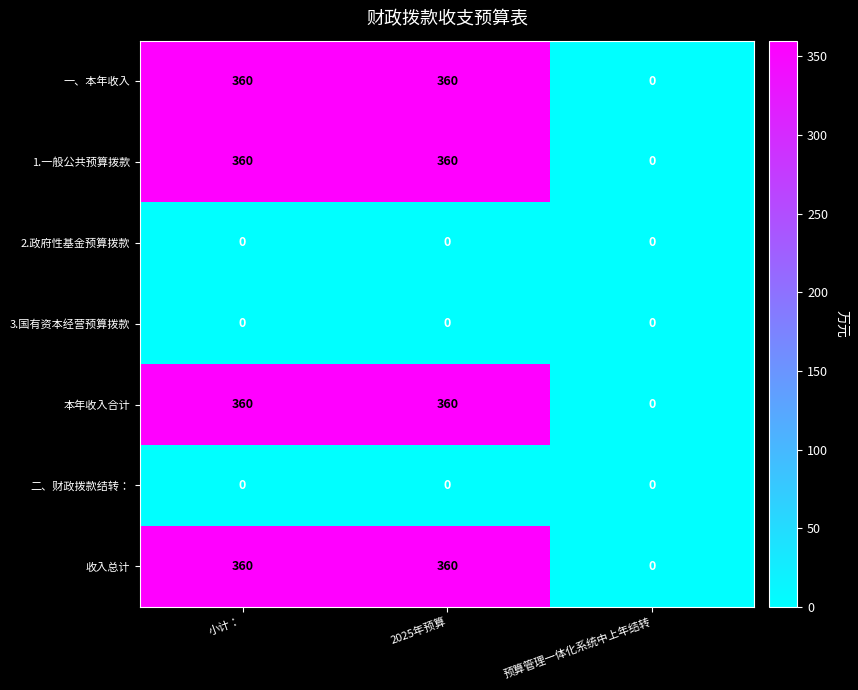

What is the greatest value displayed?

360